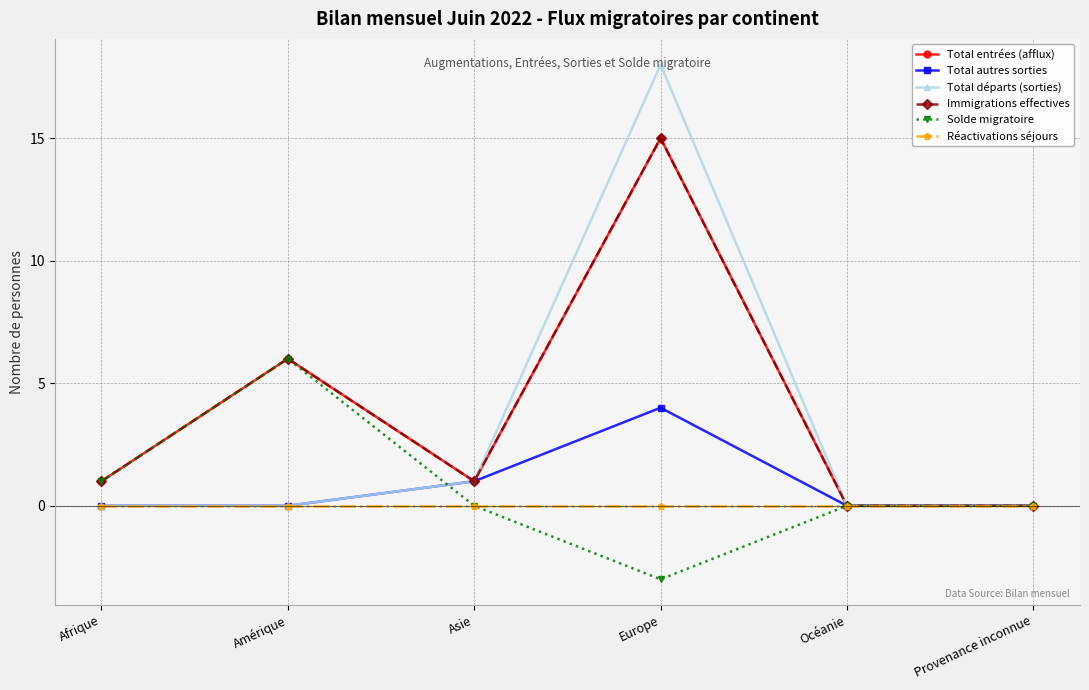

Which series has the largest range (max minus min)?

Total départs (sorties)